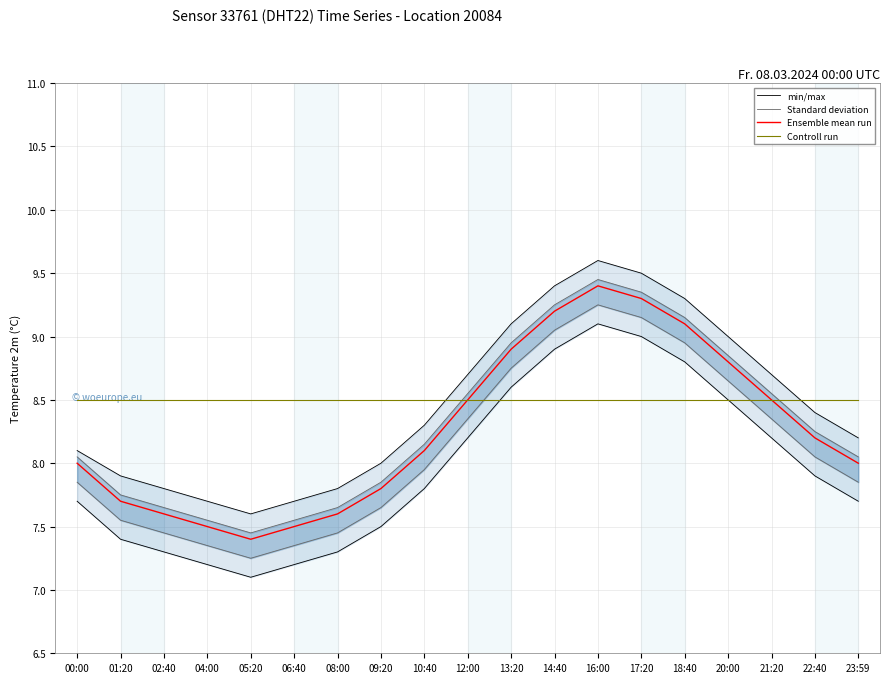

True or false: min/max has a value of 8.7 at 21:20.

True